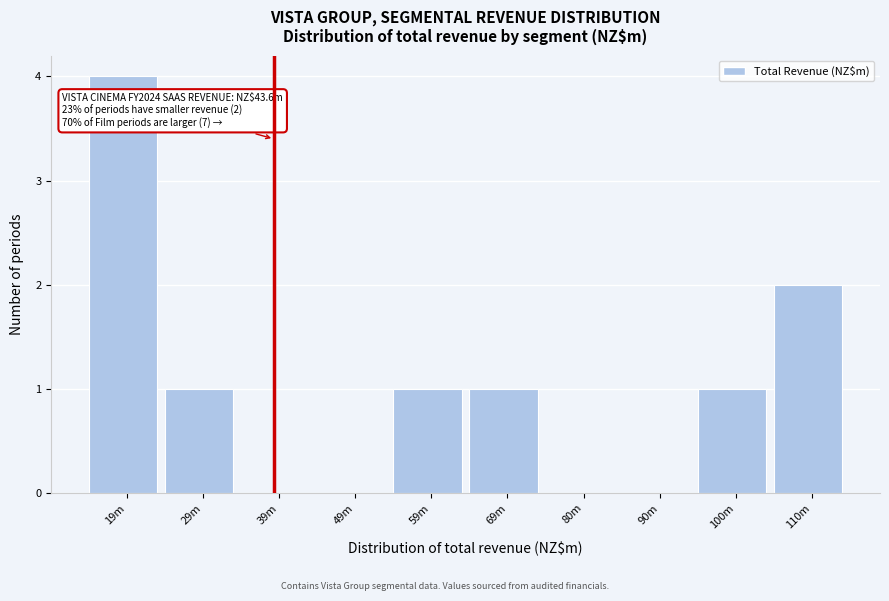

Reading right to left, what are all the values shown in this chart?

110m=2	100m=1	90m=0	80m=0	69m=1	59m=1	49m=0	39m=0	29m=1	19m=4